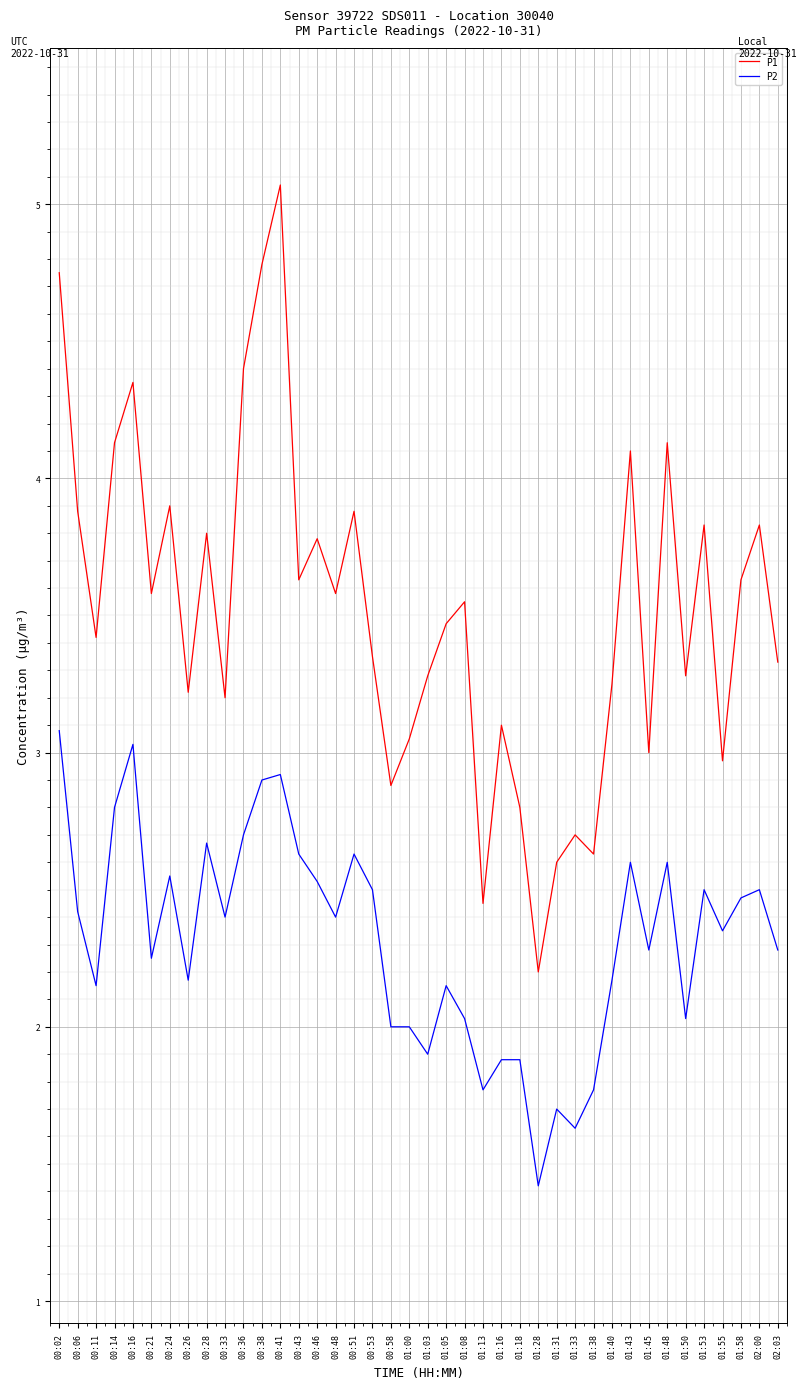

True or false: P1 and P2 intersect in this chart.

False